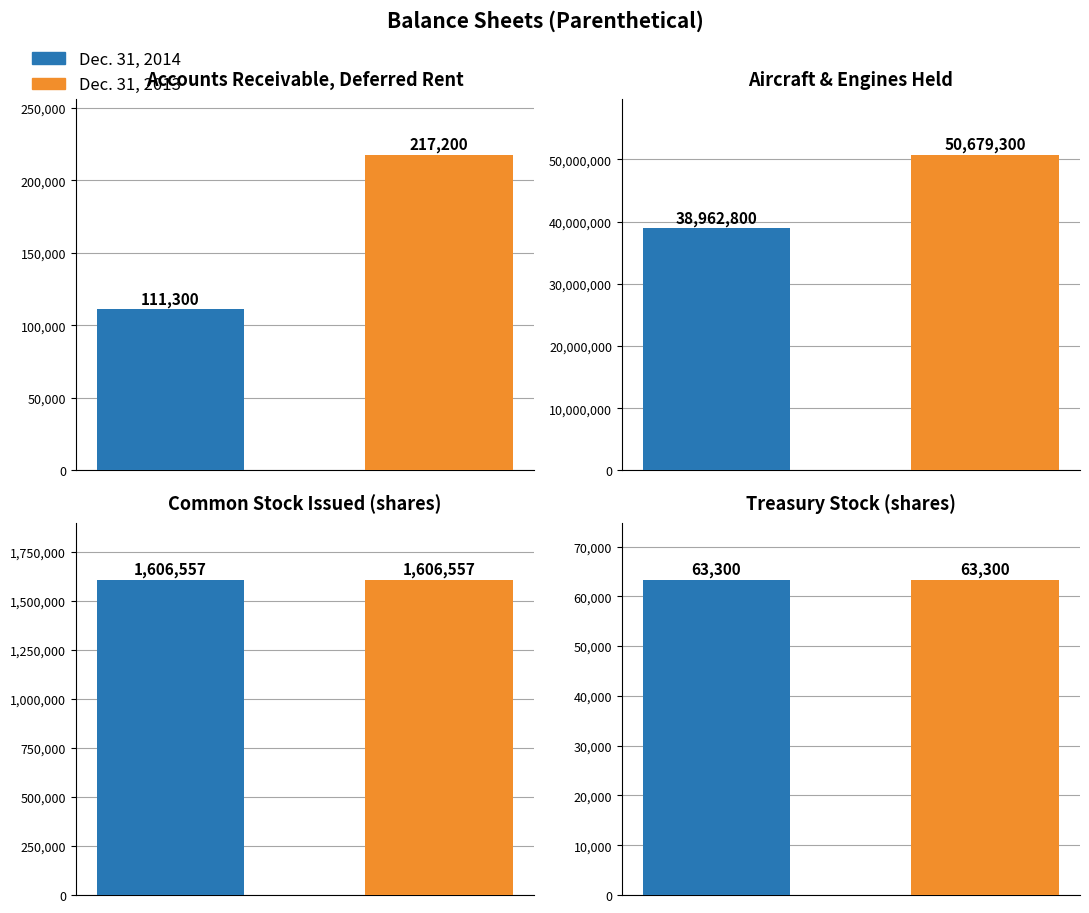

Rank the series at Treasury stock
(in shares) from highest to lowest value.

Dec. 31, 2014, Dec. 31, 2013